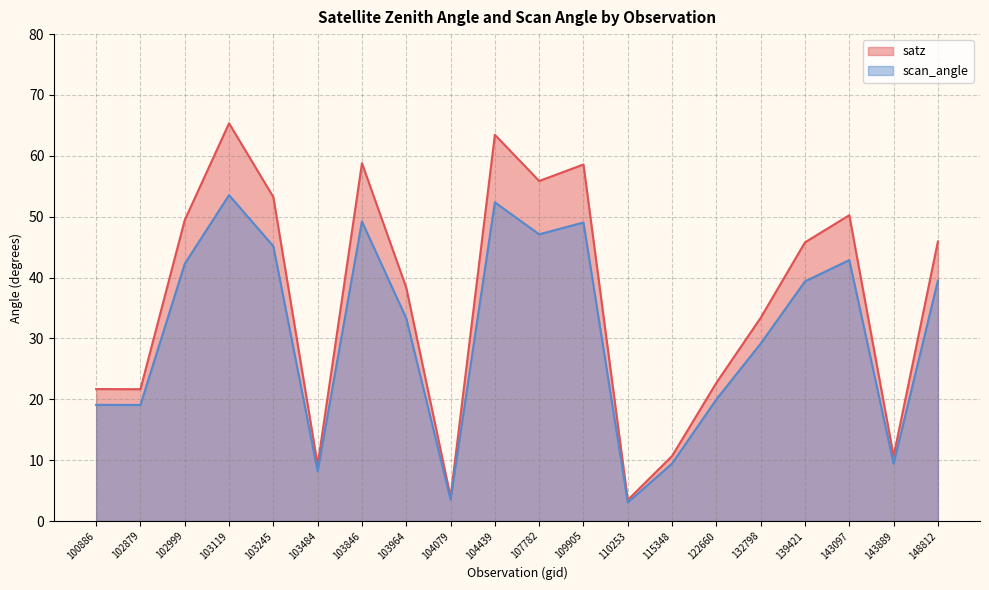

Rank the series by their average value, from lowest to highest.

scan_angle, satz